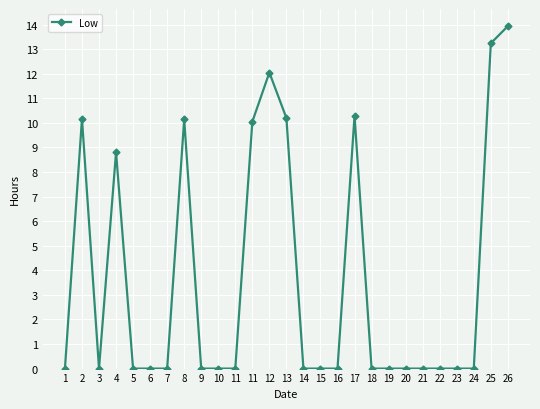

Is it true that the value at 5 is -7.8?

False